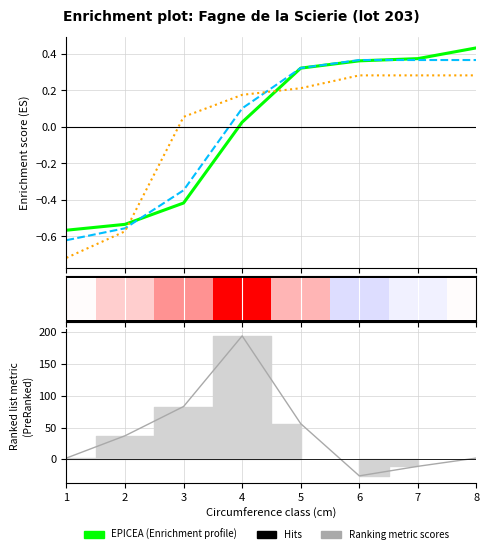

Rank the categories by Ranking metric scores value from lowest to highest.

6, 7, 1, 8, 2, 5, 3, 4